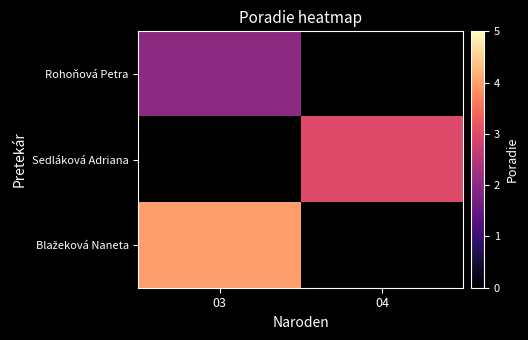

What is the lowest value of the Blažeková Naneta series?

4.0